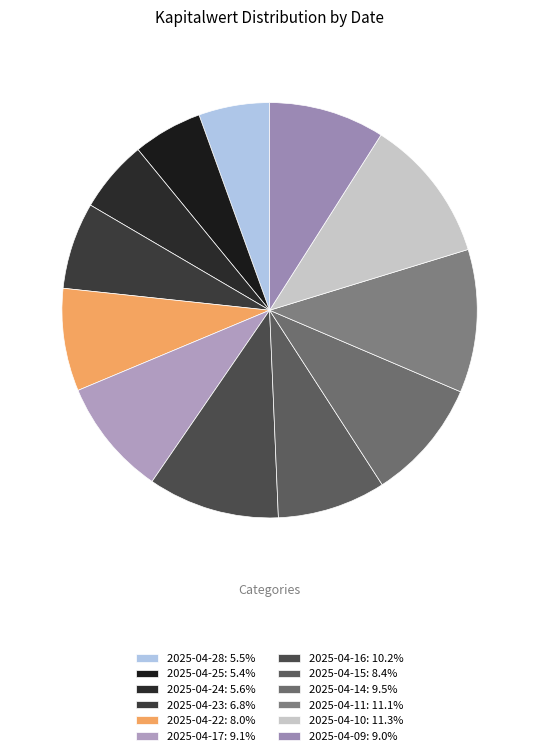

Rank the categories by value from lowest to highest.

2025-04-25, 2025-04-28, 2025-04-24, 2025-04-23, 2025-04-22, 2025-04-15, 2025-04-09, 2025-04-17, 2025-04-14, 2025-04-16, 2025-04-11, 2025-04-10